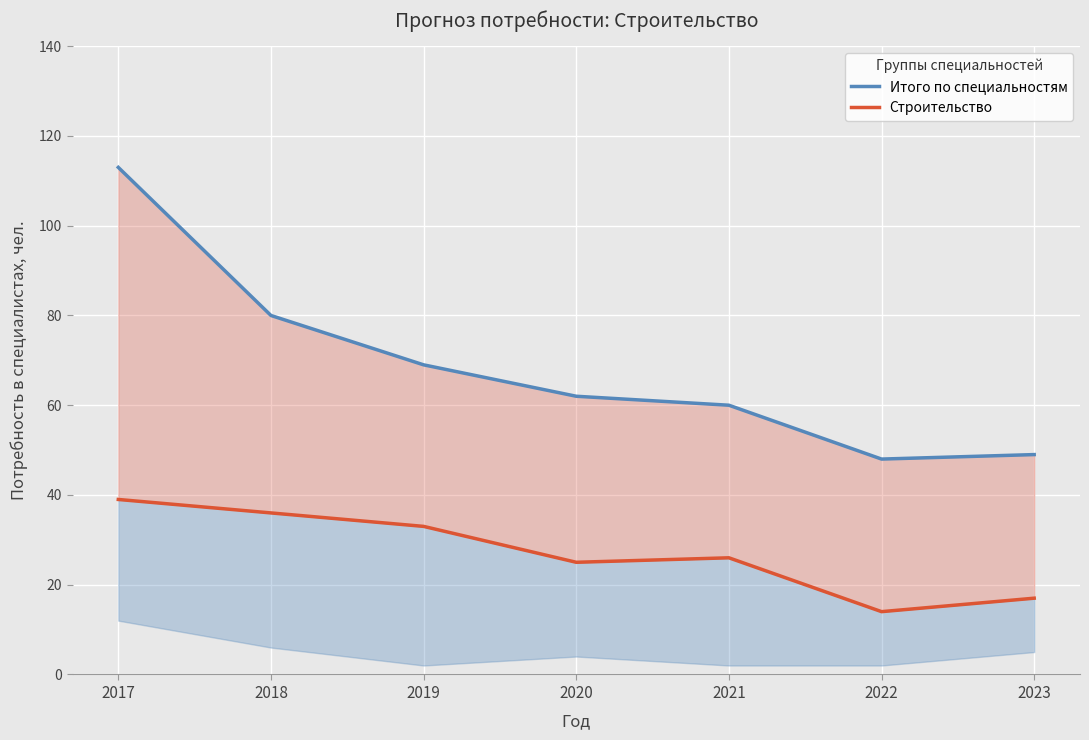

What is the value of the Строительство point at the 6th from the left?

14